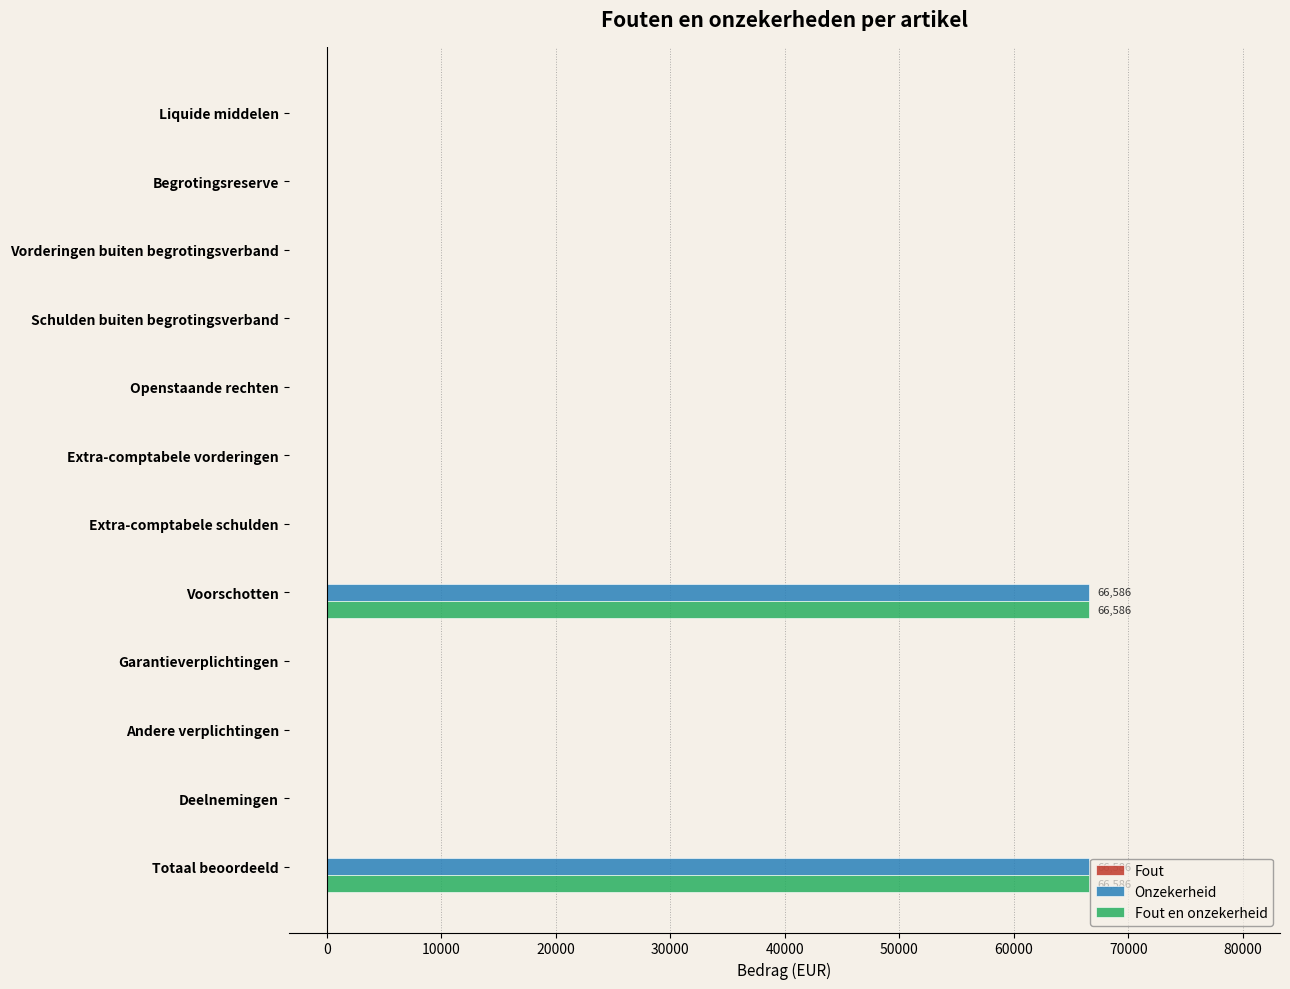

What is the total value across all series at Voorschotten?

133172